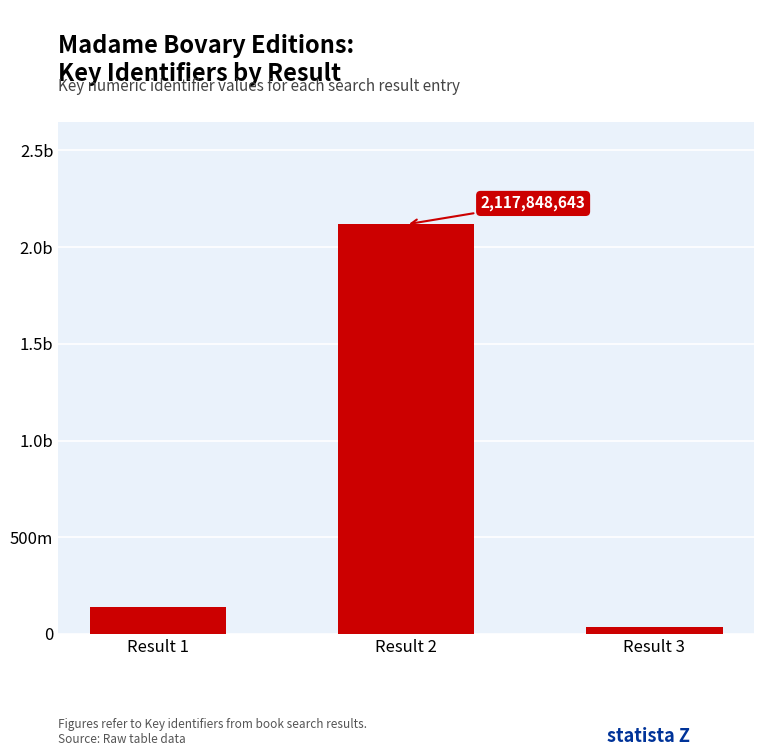

Does the chart contain any negative values?

No